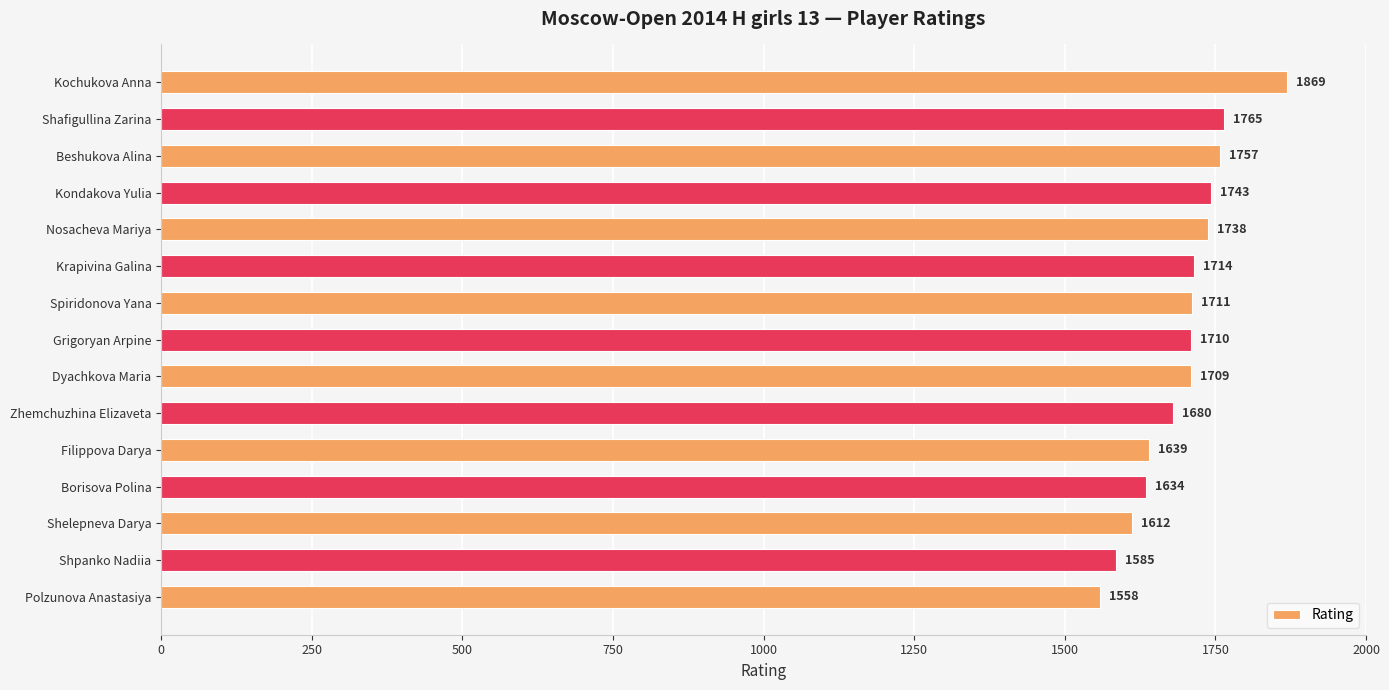

Rank the categories by value from highest to lowest.

Kochukova Anna, Shafigullina Zarina, Beshukova Alina, Kondakova Yulia, Nosacheva Mariya, Krapivina Galina, Spiridonova Yana, Grigoryan Arpine, Dyachkova Maria, Zhemchuzhina Elizaveta, Filippova Darya, Borisova Polina, Shelepneva Darya, Shpanko Nadiia, Polzunova Anastasiya